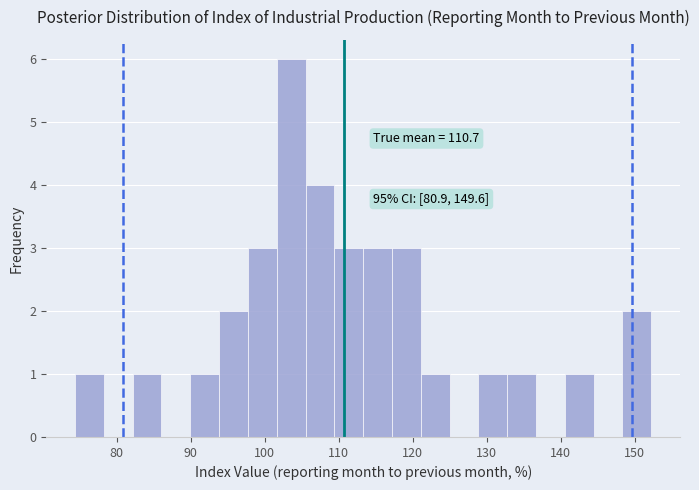

Read against the x-axis, roughly where is the centre of the tallest bar?

104